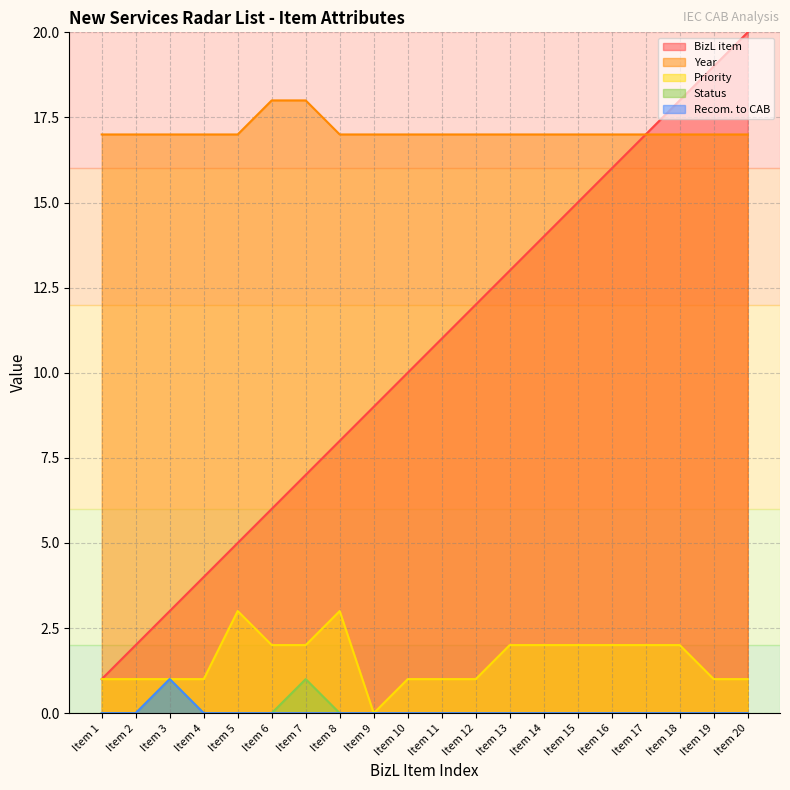

Which series has the widest spread of values?

BizL item